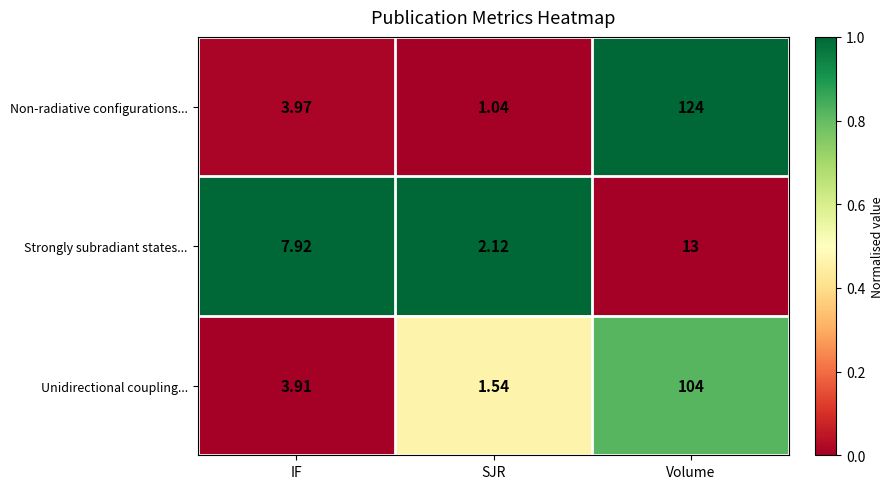

What is the difference between the highest and lowest values at Volume?

111.0